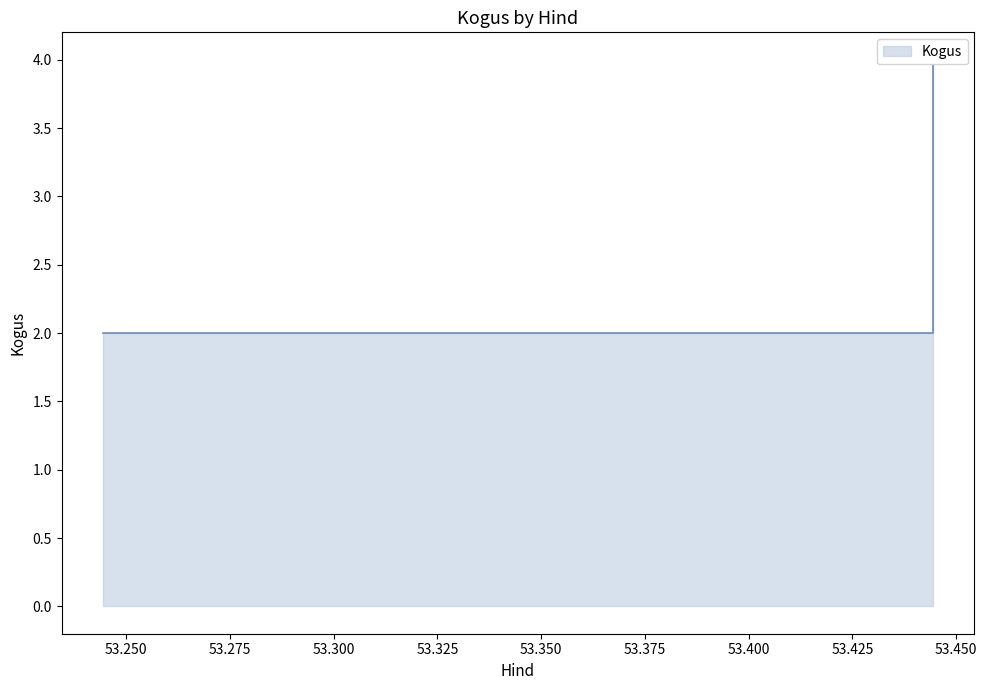

What is the maximum value shown in the chart?

4